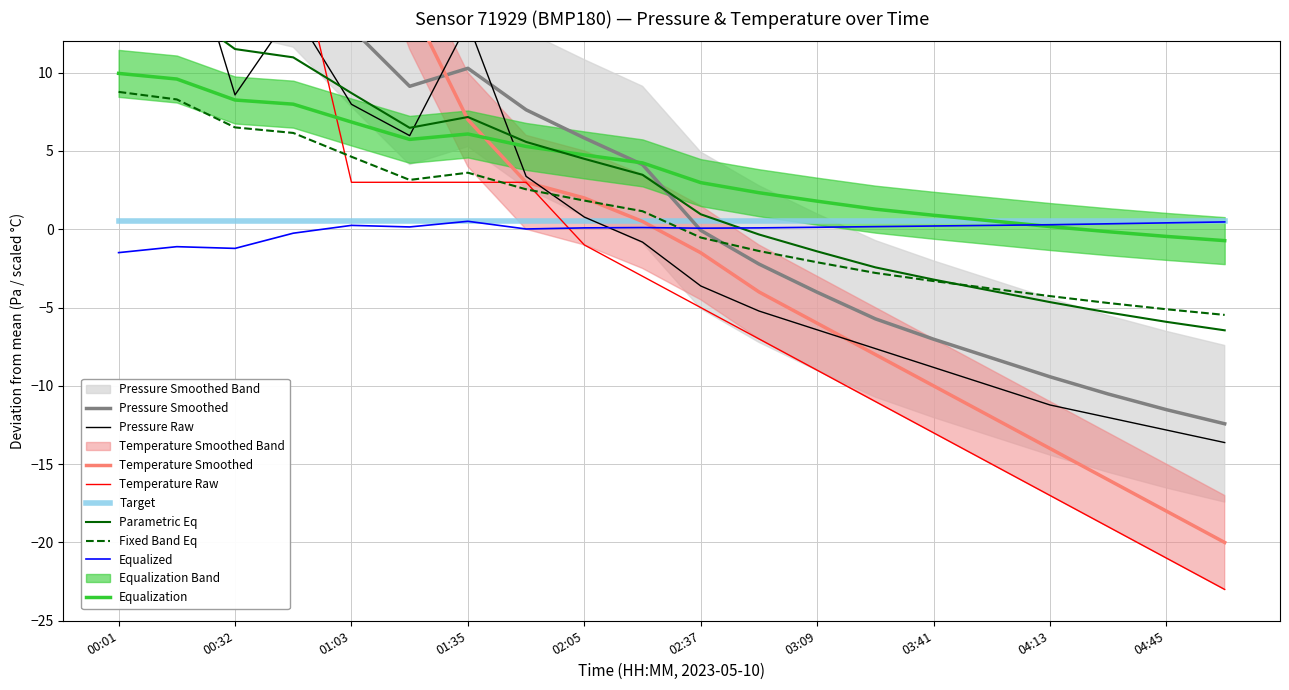

What is the lowest value of the Equalized series?

-1.5